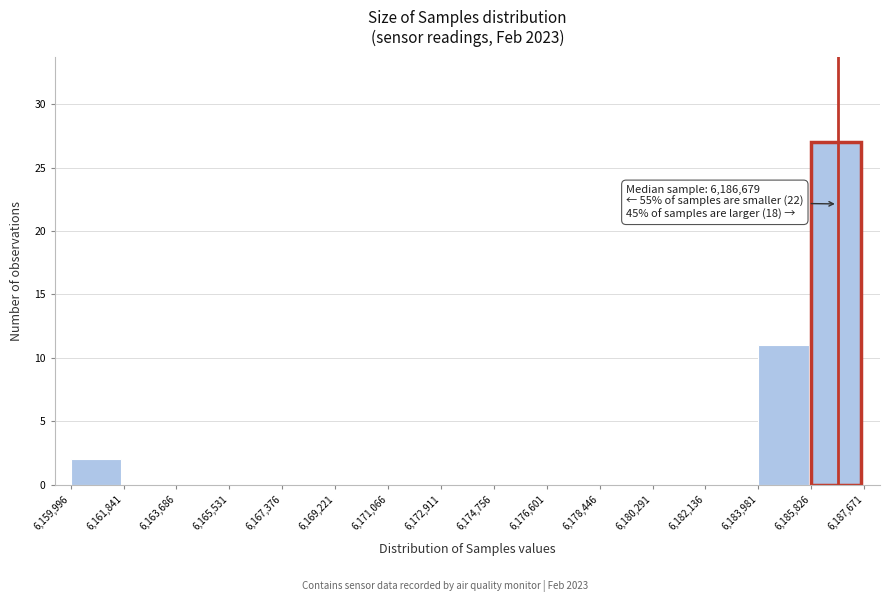

Over which range of the x-axis is the bar tallest?

6,185,826 to 6,187,671